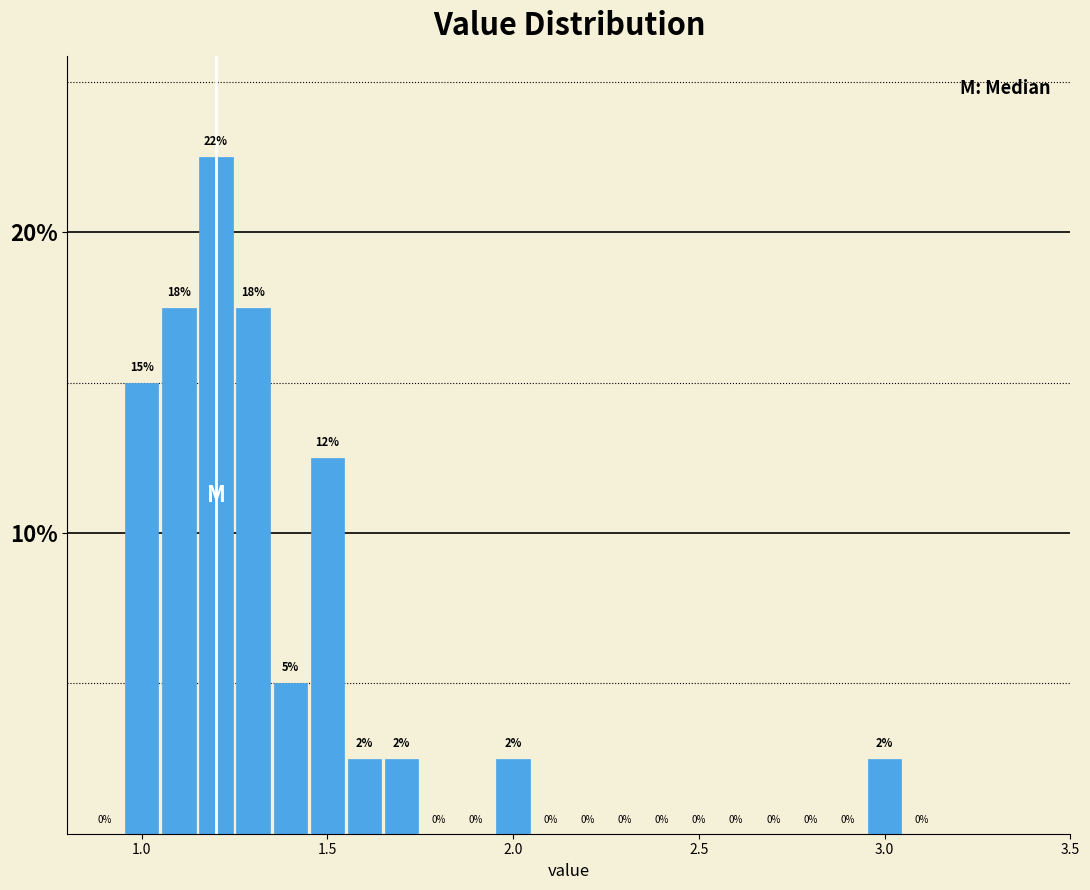

Around what value on the x-axis is the tallest bar? Give the approximate position of its centre, as read against the axis.

1.20